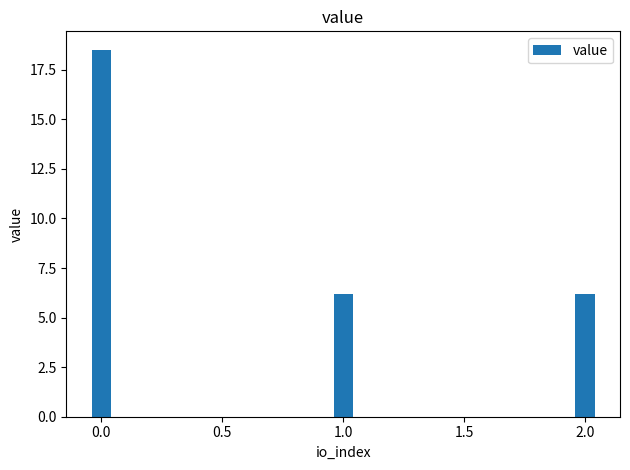

Reading left to right, transcribe all the data shown in this chart.

0.0=18.5	1.0=6.2	2.0=6.2